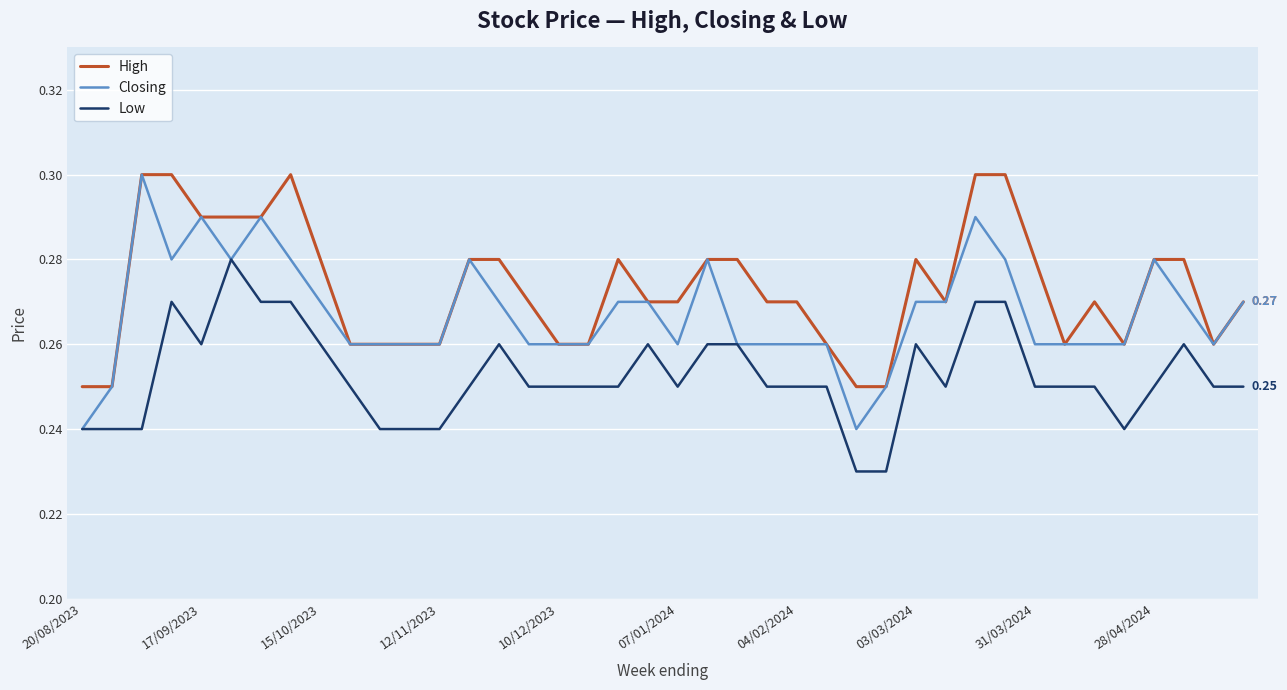

Which series has the widest spread of values?

Closing